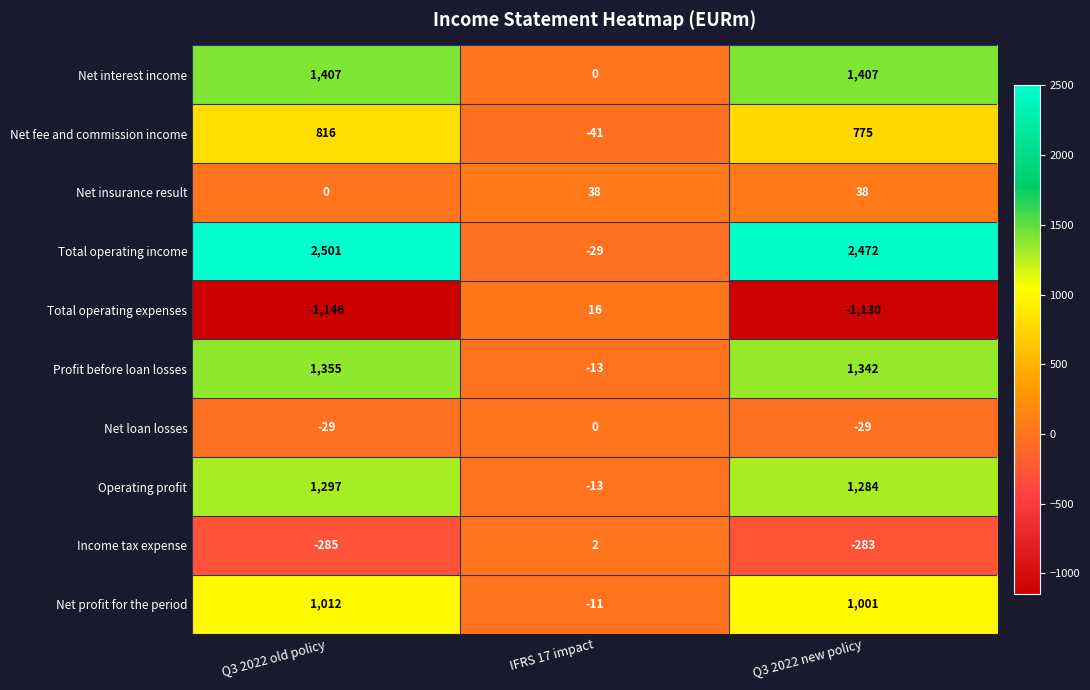

Reading right to left, transcribe all the data shown in this chart.

Net interest income: 1407	0	1407
Net fee and commission income: 775	-41	816
Net insurance result: 38	38	0
Total operating income: 2472	-29	2501
Total operating expenses: -1130	16	-1146
Profit before loan losses: 1342	-13	1355
Net loan losses: -29	0	-29
Operating profit: 1284	-13	1297
Income tax expense: -283	2	-285
Net profit for the period: 1001	-11	1012